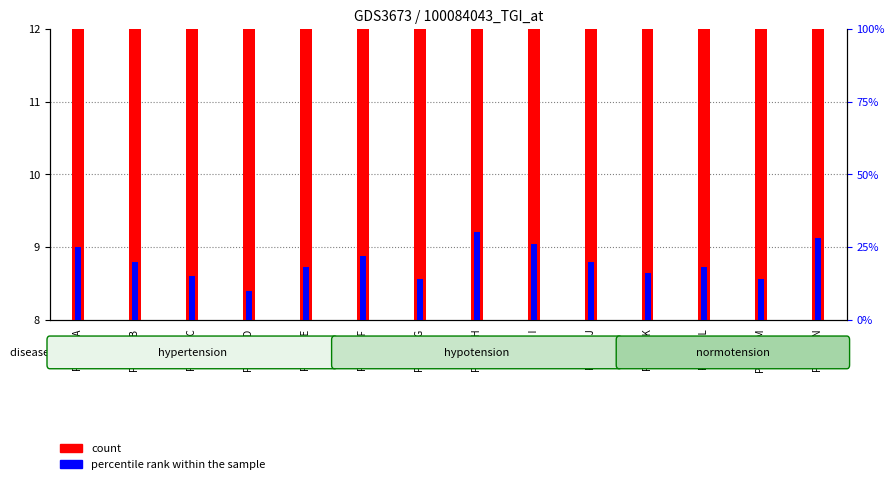

Rank the series at Projeto K from lowest to highest value.

count, percentile rank within the sample